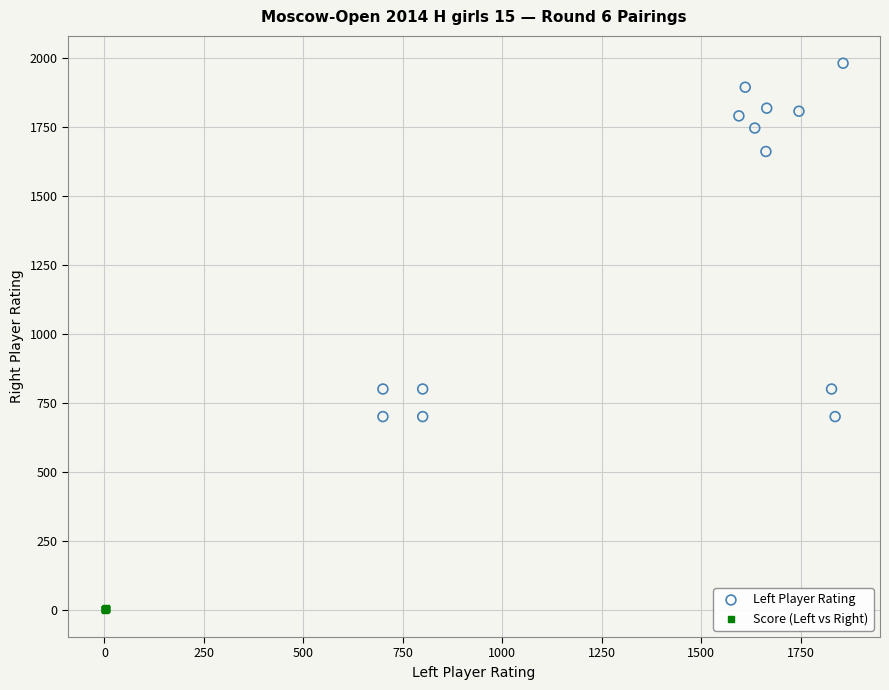

Which series has the widest spread of Y values?

Left Player Rating